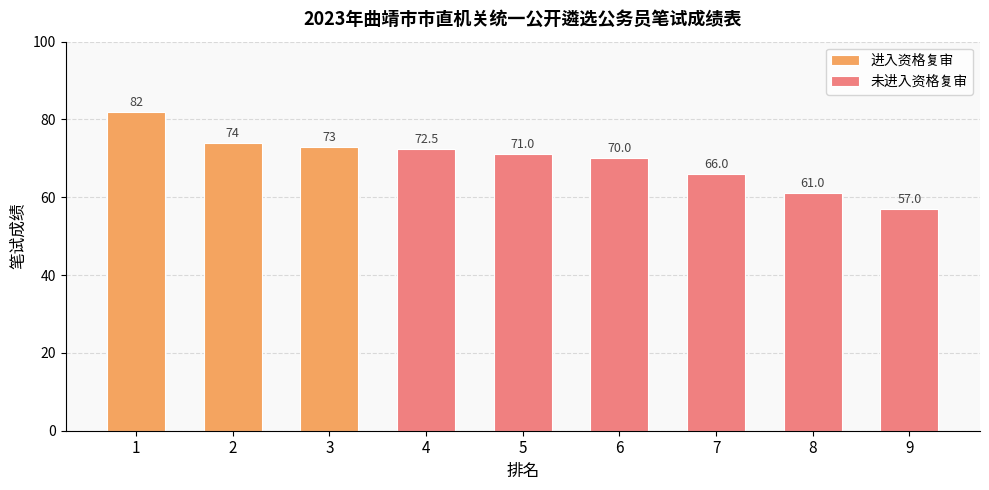

What is the average value?

69.6